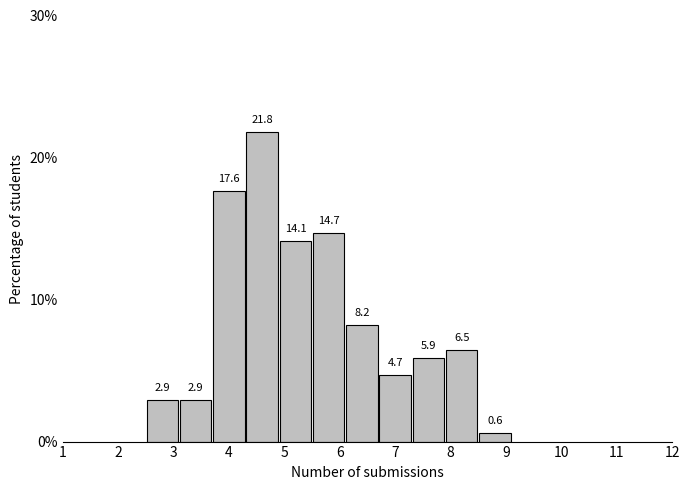

Which range on the x-axis has the tallest bar?

4.3 to 4.9